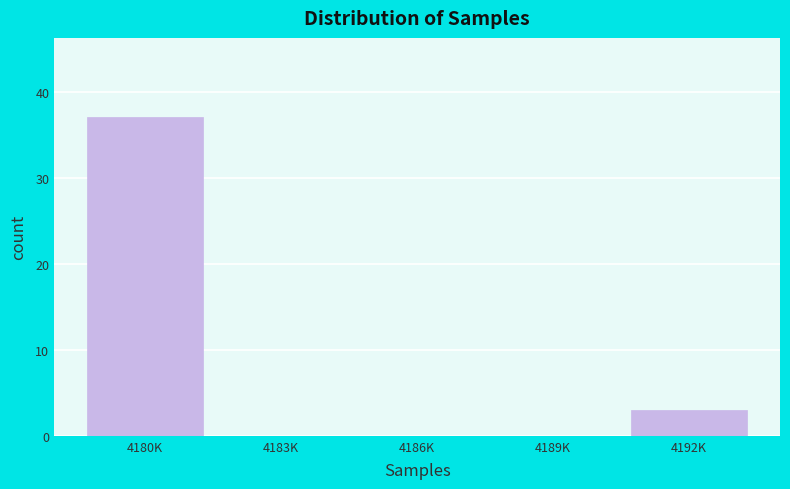

Reading left to right, what are all the values shown in this chart?

4180K=37	4183K=0	4186K=0	4189K=0	4192K=3